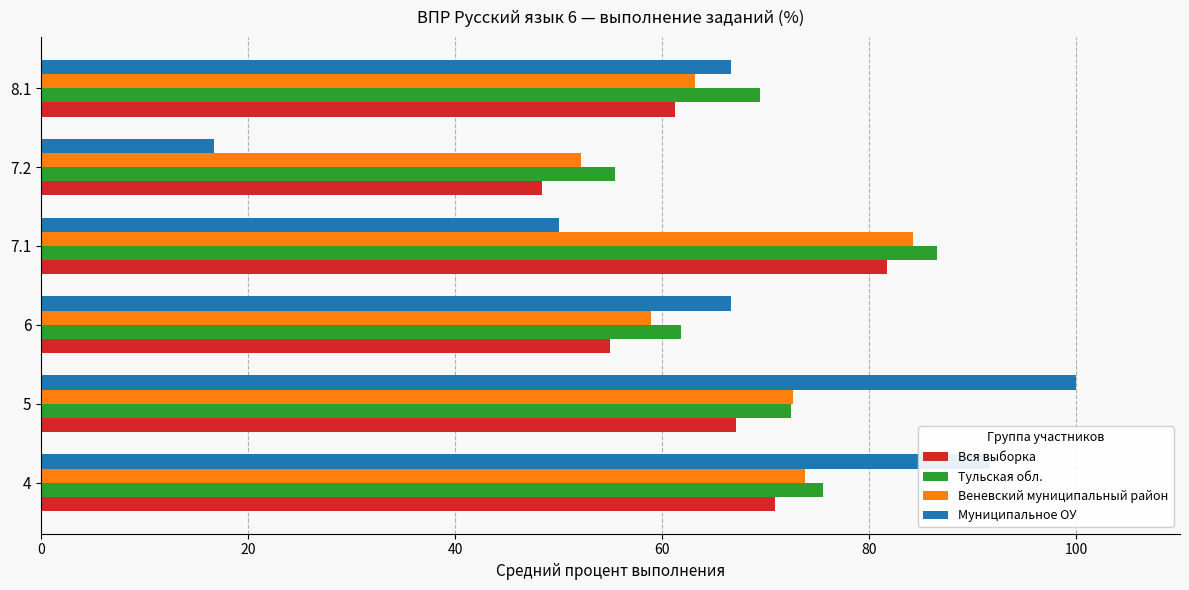

What is the total value across all series at 8.1?

260.5